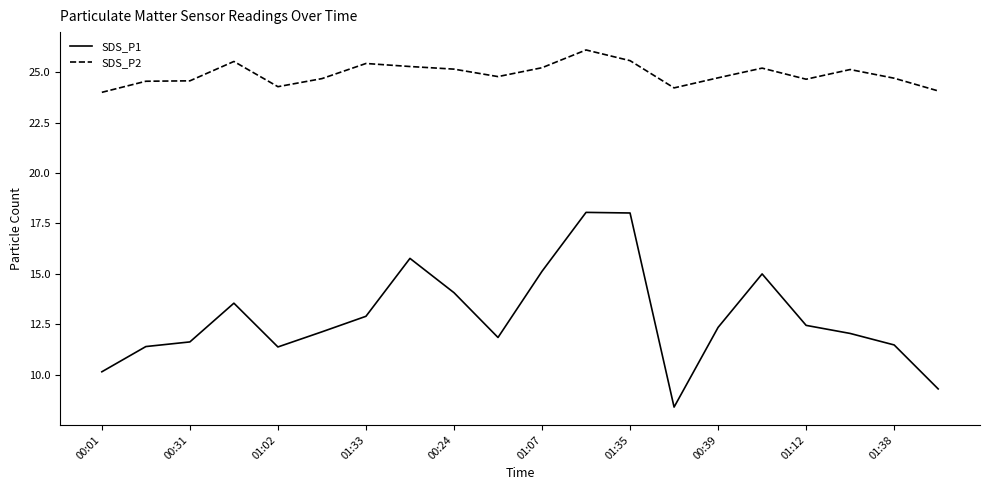

Which series has the largest total across all categories?

SDS_P2